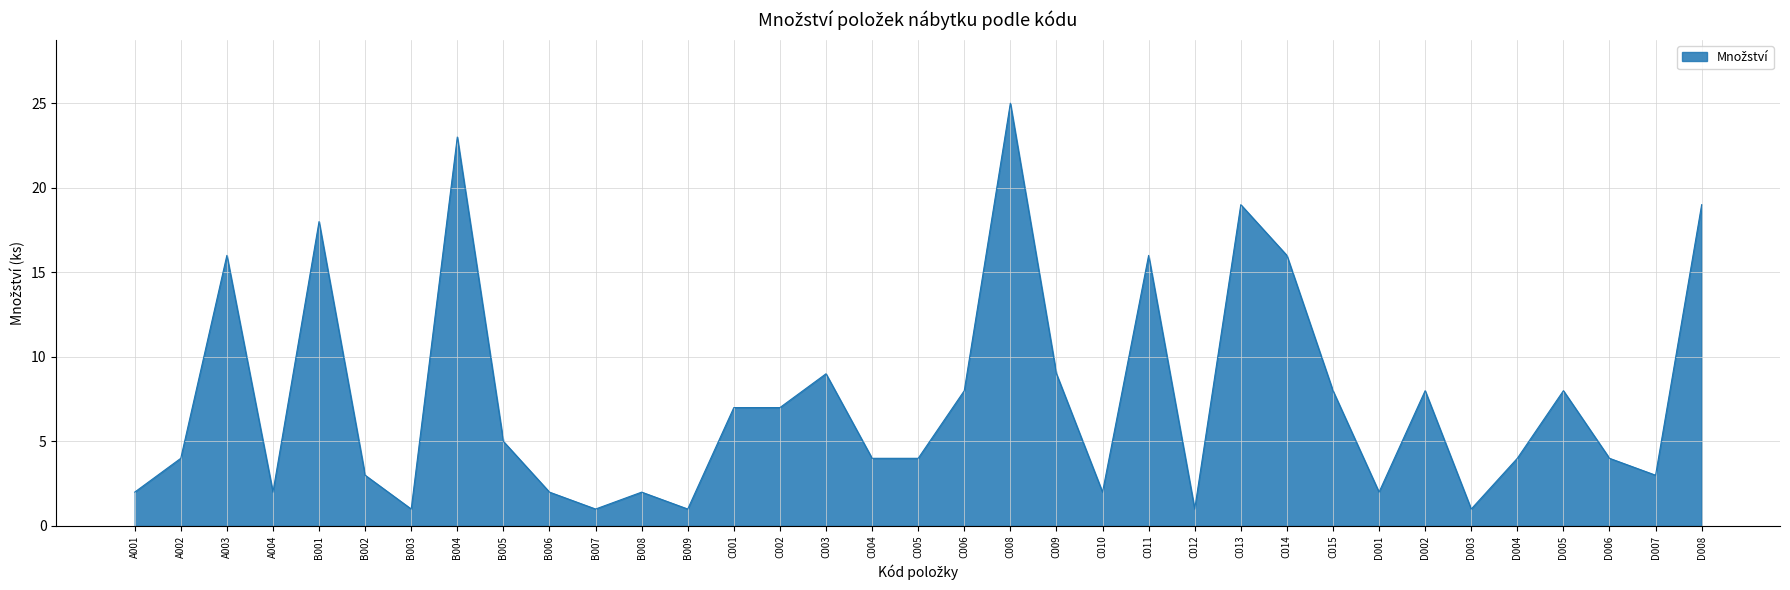

What is the difference between the maximum and minimum values?

24